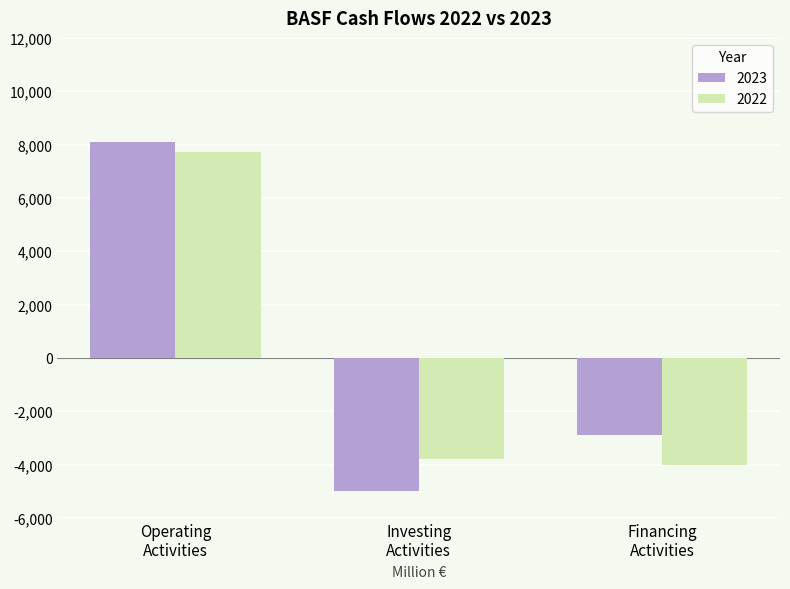

How many values in the 2023 series exceed -2905?

1